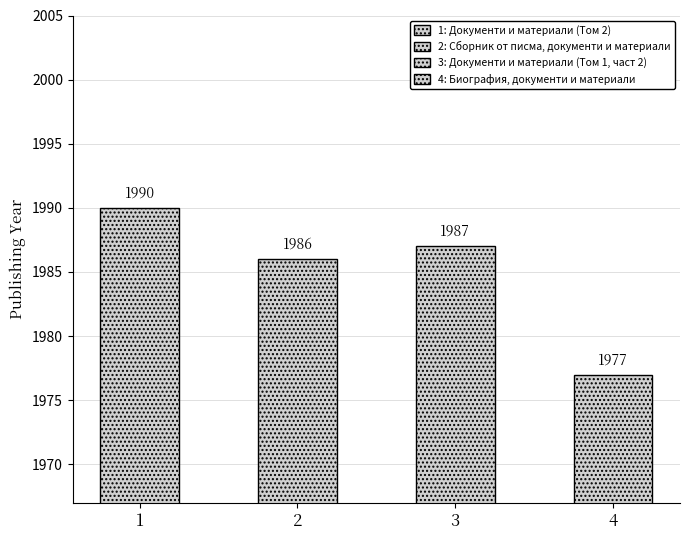

Reading left to right, transcribe all the data shown in this chart.

1990	1986	1987	1977